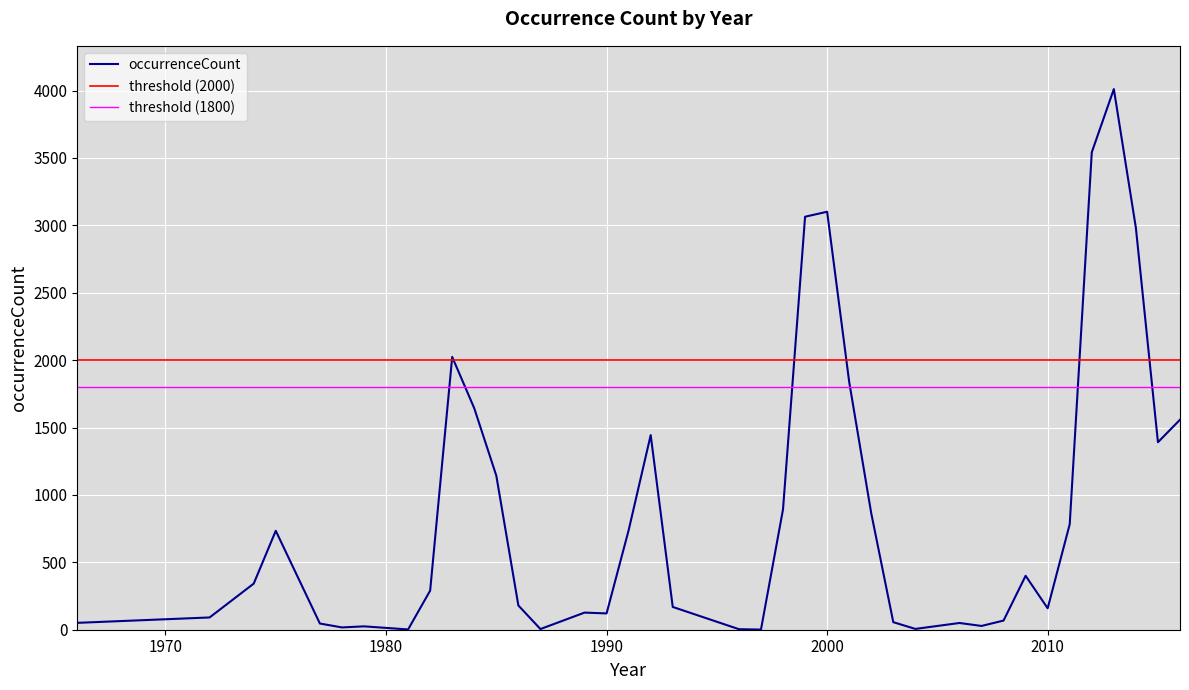

Reading left to right, extract all data points from this chart.

51	91	342	734	46	17	25	2	290	2024	1643	1143	180	5	127	121	738	1444	169	4	1	893	3064	3101	1839	864	56	6	50	28	68	400	159	783	3542	4011	2981	1391	1558